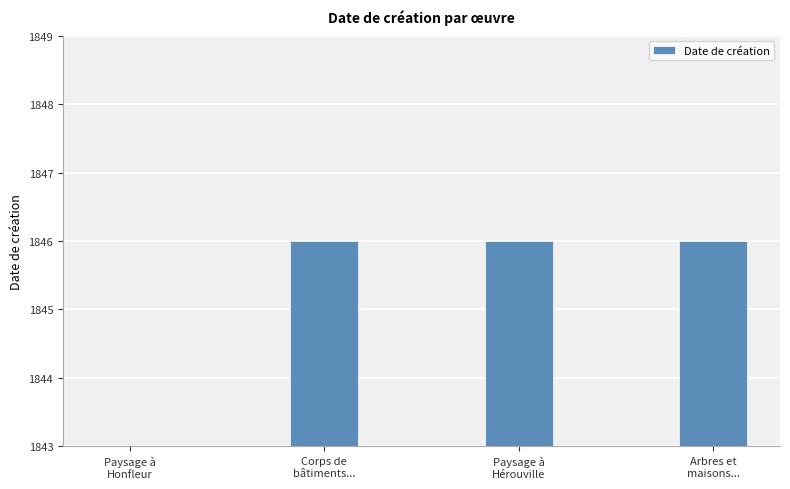

What value does the data have at Paysage à
Hérouville?

1846